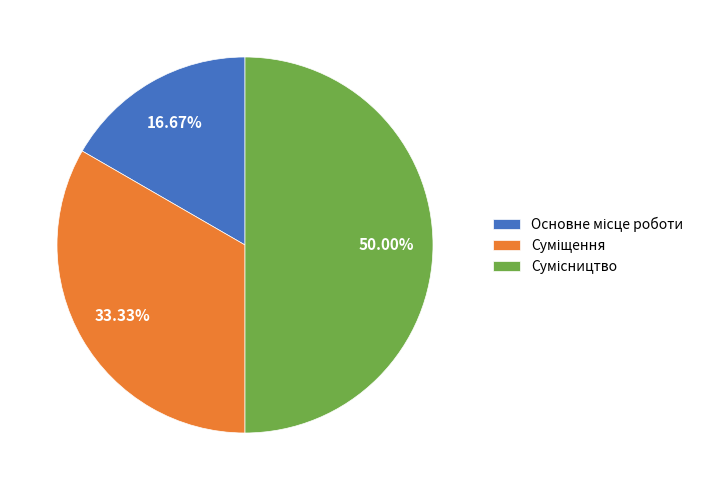

Is Сумісництво the majority of the pie?

No